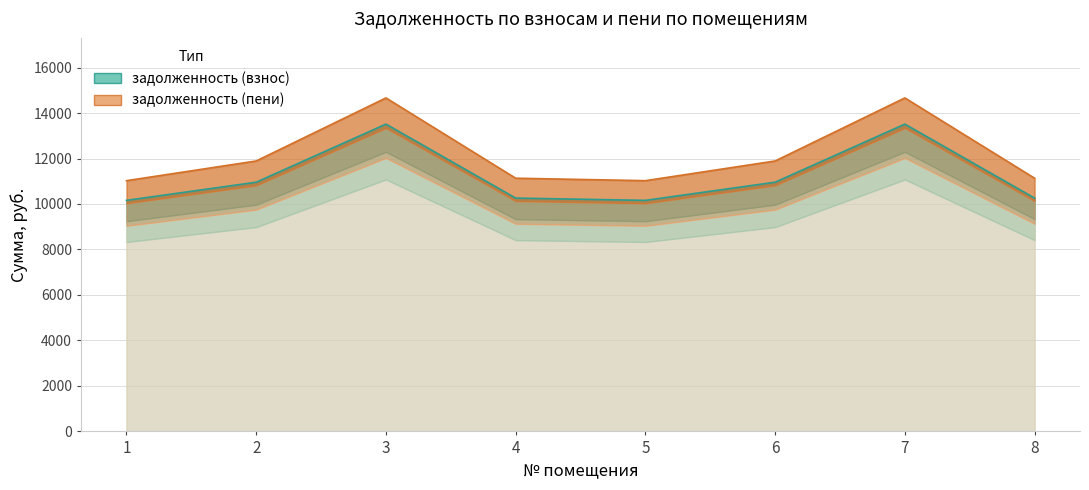

True or false: задолженность (взнос) and задолженность (пени) intersect in this chart.

False